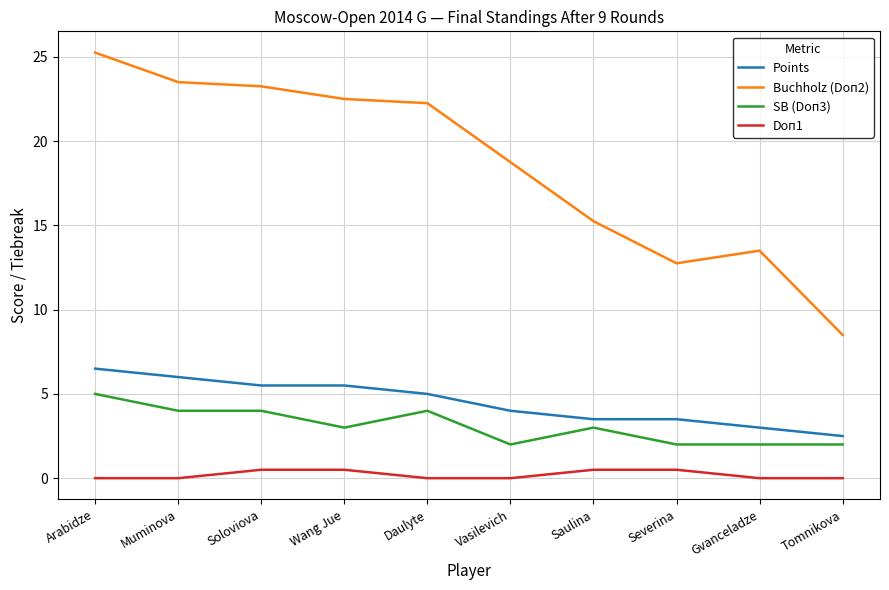

True or false: Doп1 and Buchholz (Doп2) intersect in this chart.

False